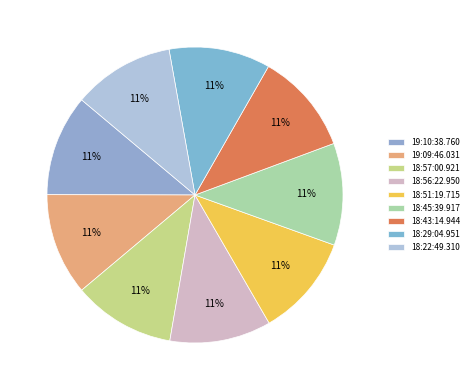

Approximately how many times larger is the value at 18:56:22.950 compared to 18:45:39.917?

1.0